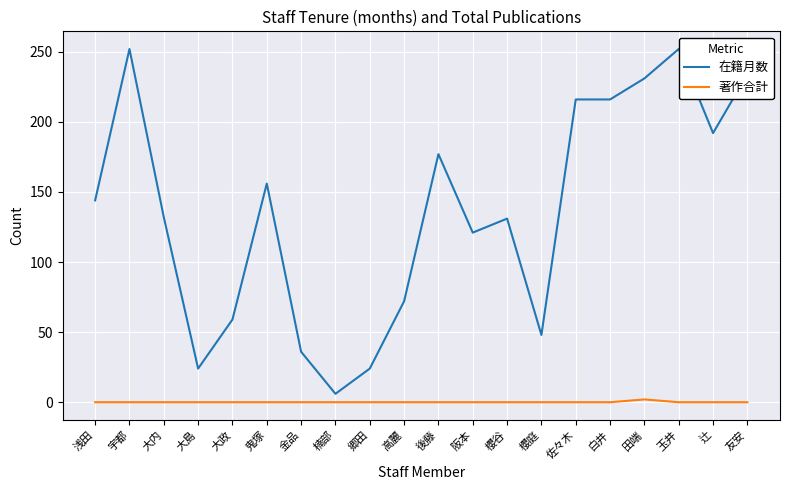

Is this an area chart (filled region under the line)?

No